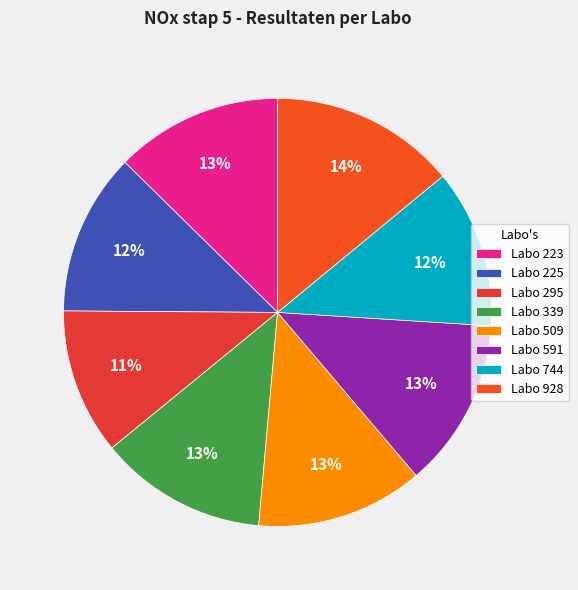

To the nearest percent, what is the difference between the largest and smallest slice percentages?

3%